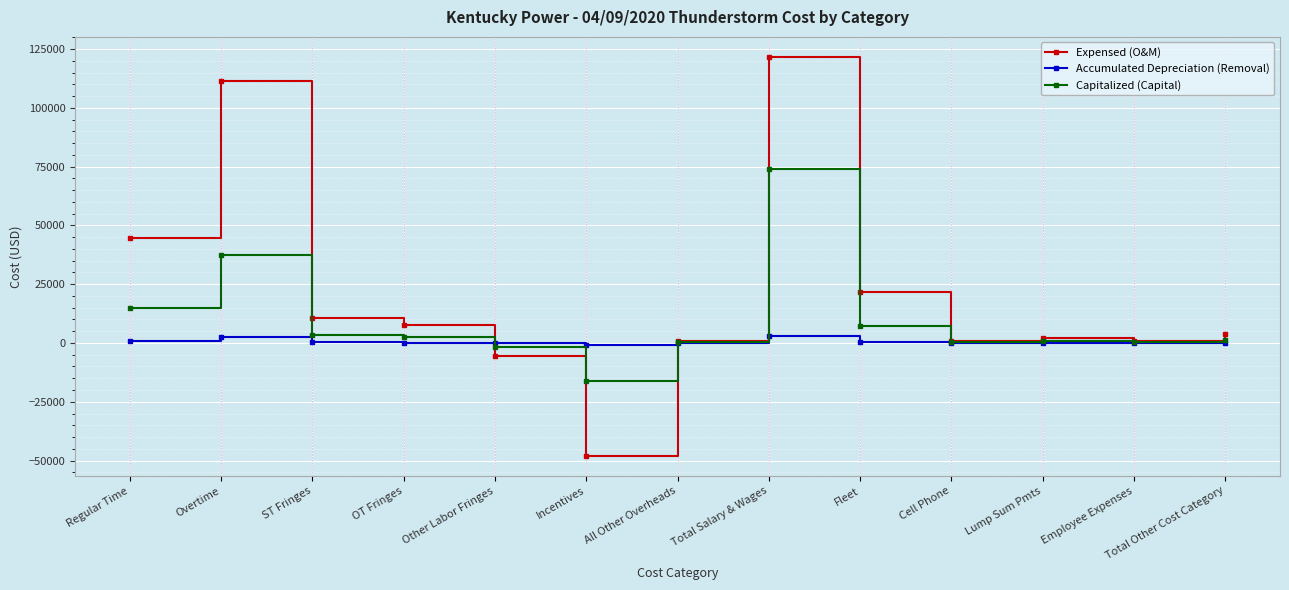

Rank the series by their maximum value, from highest to lowest.

Expensed (O&M), Capitalized (Capital), Accumulated Depreciation (Removal)